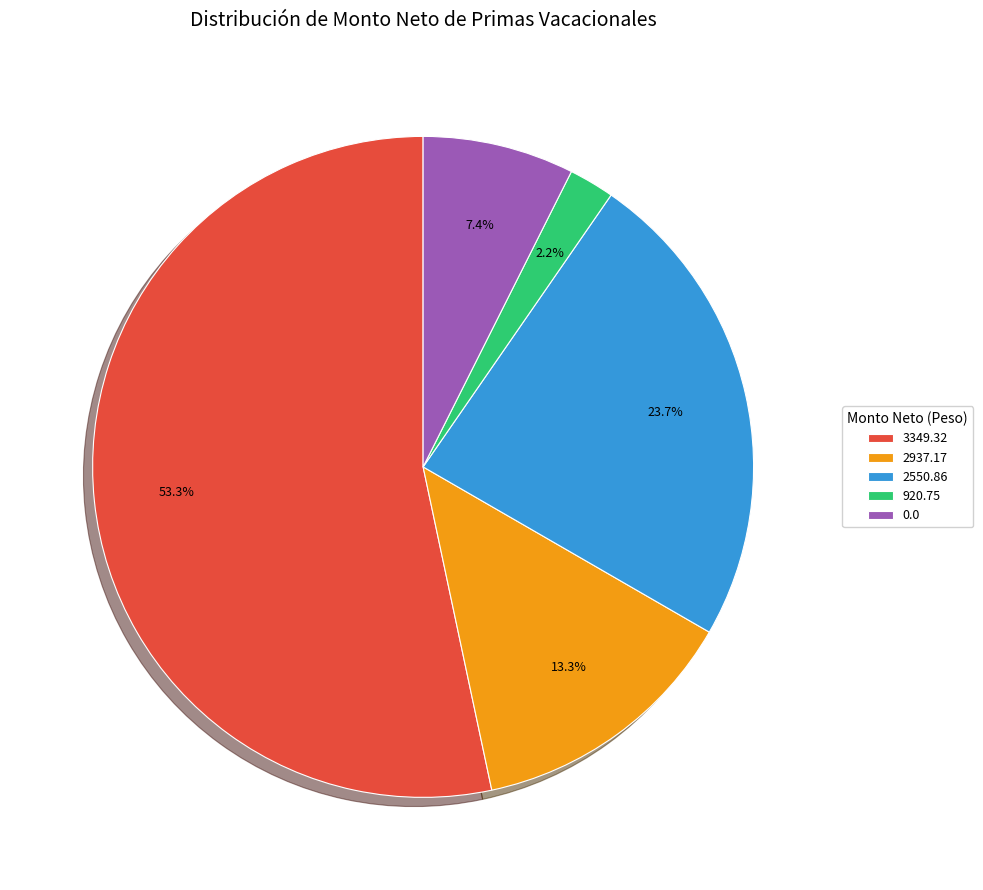

The 3349.32 slice represents 23% of the pie. True or false?

False